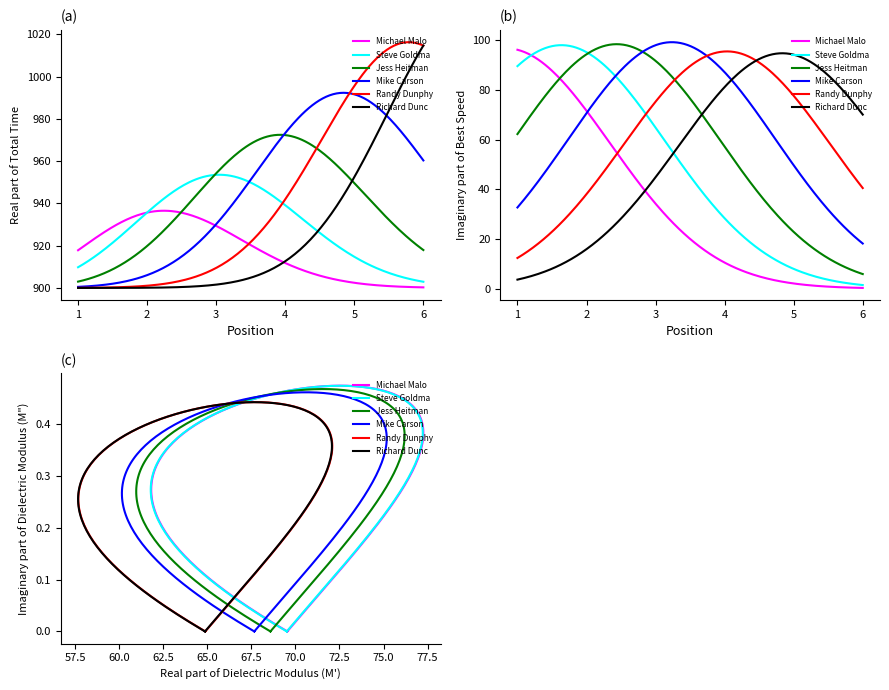

Count the number of data series in this chart.

6